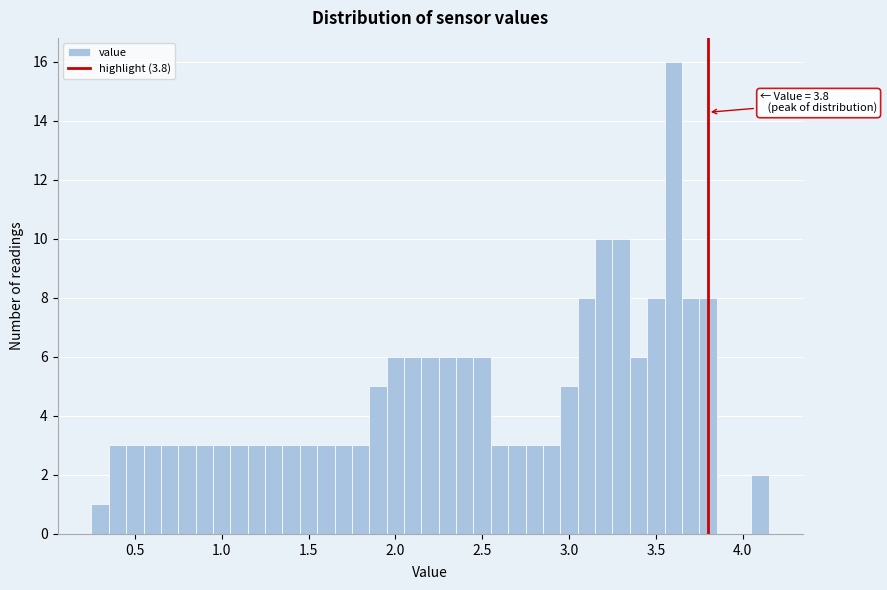

Around what value on the x-axis is the tallest bar? Give the approximate position of its centre, as read against the axis.

3.60